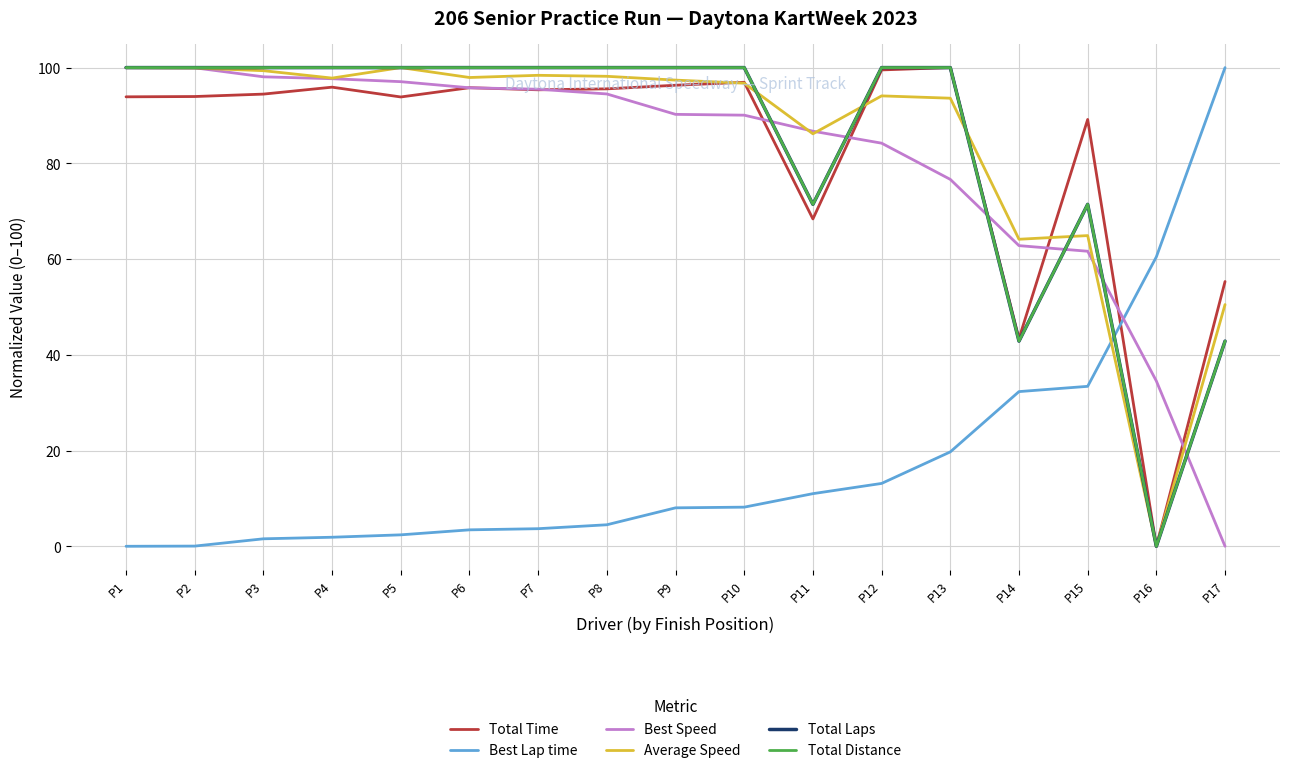

Reading left to right, list all the values displayed in this chart.

Total Time: P1=93.9	P2=94.0	P3=94.5	P4=95.9	P5=93.9	P6=95.8	P7=95.4	P8=95.6	P9=96.3	P10=96.9	P11=68.4	P12=99.5	P13=100.0	P14=43.4	P15=89.2	P16=0.0	P17=55.3
Best Lap time: P1=0.0	P2=0.0	P3=1.6	P4=1.9	P5=2.4	P6=3.4	P7=3.7	P8=4.5	P9=8.0	P10=8.2	P11=11.0	P12=13.1	P13=19.7	P14=32.3	P15=33.4	P16=60.5	P17=100.0
Best Speed: P1=100.0	P2=100.0	P3=98.1	P4=97.7	P5=97.1	P6=95.8	P7=95.5	P8=94.5	P9=90.2	P10=90.1	P11=86.7	P12=84.2	P13=76.6	P14=62.8	P15=61.6	P16=34.5	P17=0.0
Average Speed: P1=100.0	P2=99.9	P3=99.4	P4=97.8	P5=100.0	P6=97.9	P7=98.4	P8=98.2	P9=97.4	P10=96.7	P11=86.2	P12=94.1	P13=93.6	P14=64.1	P15=64.9	P16=0.0	P17=50.5
Total Laps: P1=100.0	P2=100.0	P3=100.0	P4=100.0	P5=100.0	P6=100.0	P7=100.0	P8=100.0	P9=100.0	P10=100.0	P11=71.4	P12=100.0	P13=100.0	P14=42.9	P15=71.4	P16=0.0	P17=42.9
Total Distance: P1=100.0	P2=100.0	P3=100.0	P4=100.0	P5=100.0	P6=100.0	P7=100.0	P8=100.0	P9=100.0	P10=100.0	P11=71.4	P12=100.0	P13=100.0	P14=42.9	P15=71.4	P16=0.0	P17=42.9